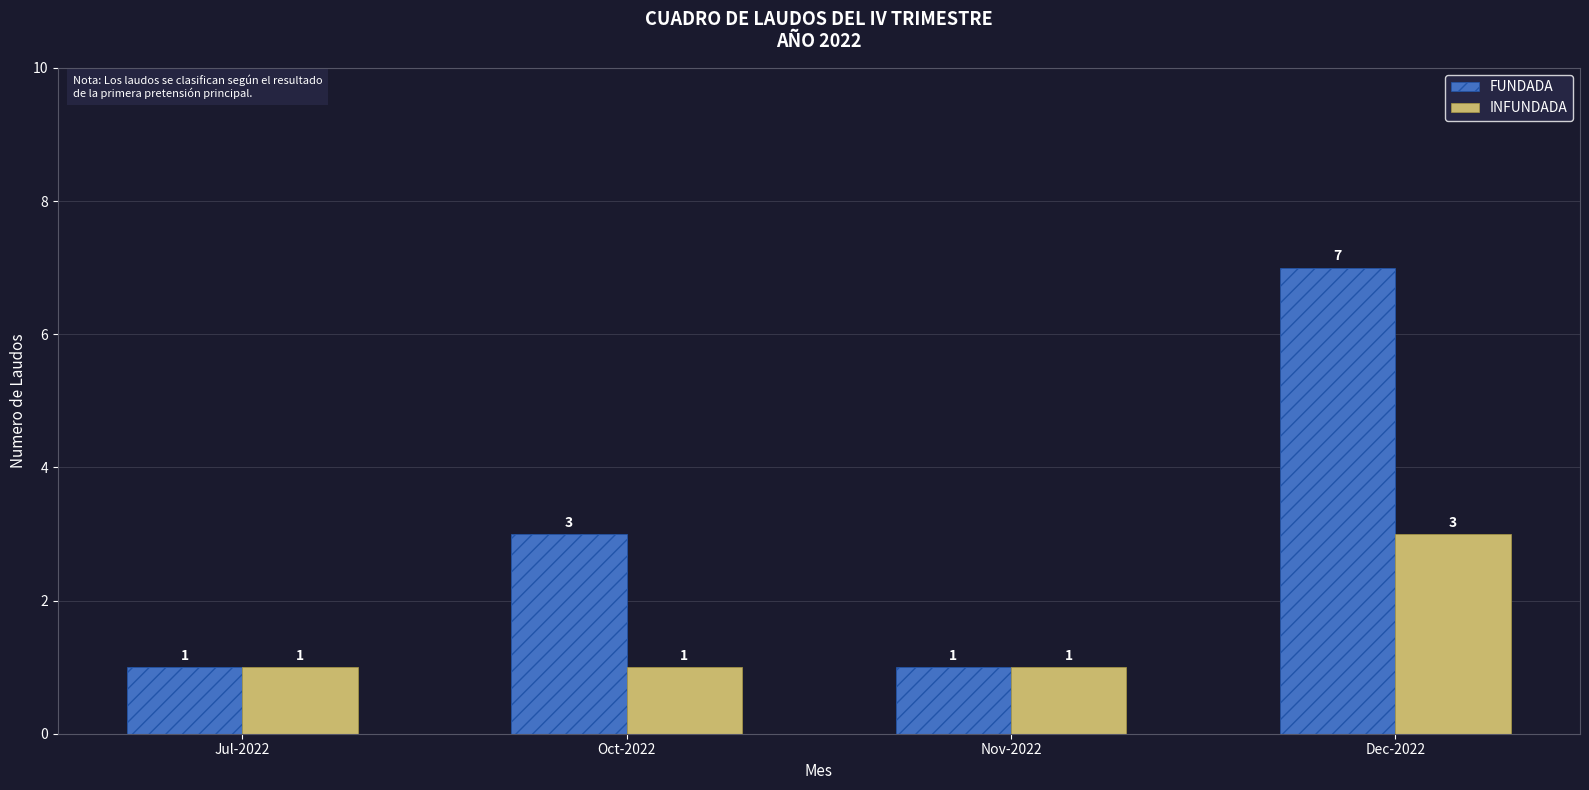

How many INFUNDADA values are between 1 and 3?

4